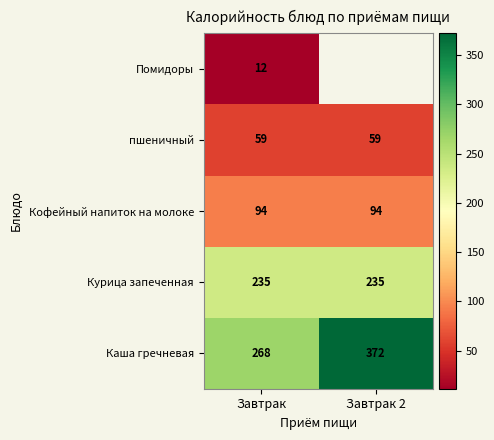

Which category has the highest value in the Каша гречневая series?

Завтрак 2